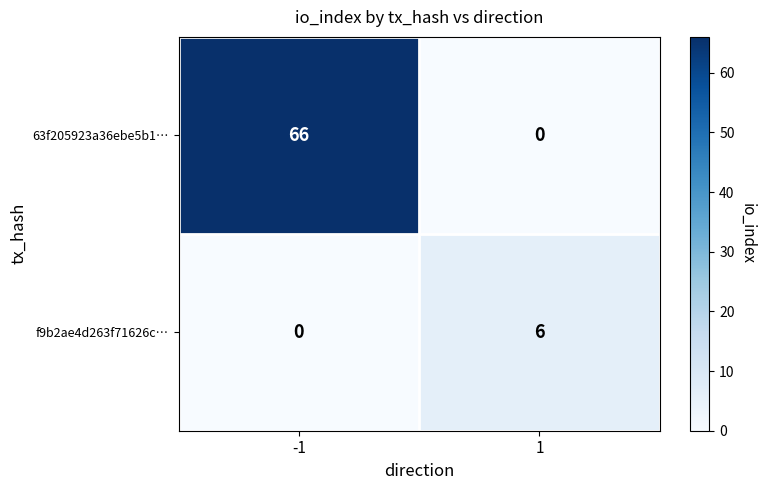

What value does the 63f205923a36ebe5b1… series have at -1, to the nearest 5?

65